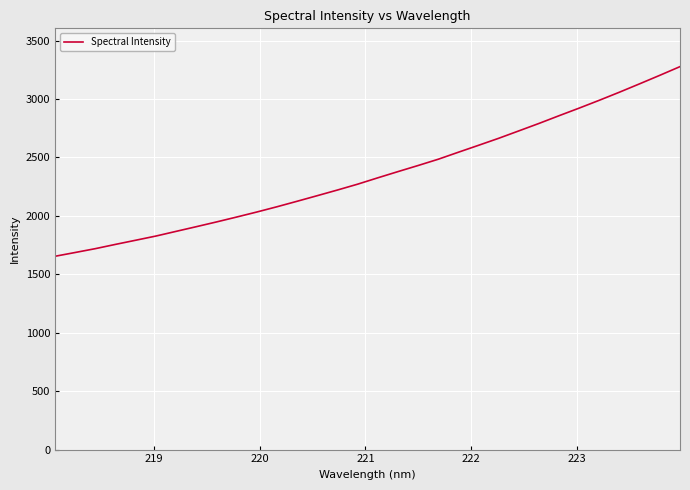

What is the maximum value shown in the chart?

3277.5